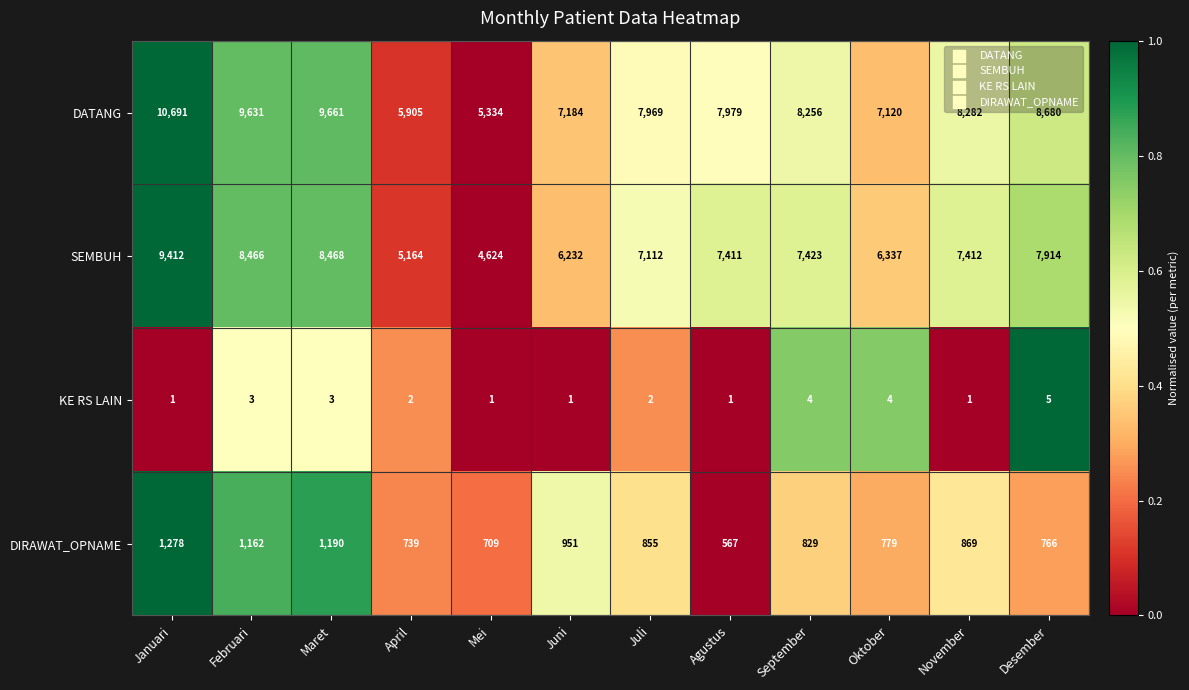

Which series has the widest spread of values?

DATANG